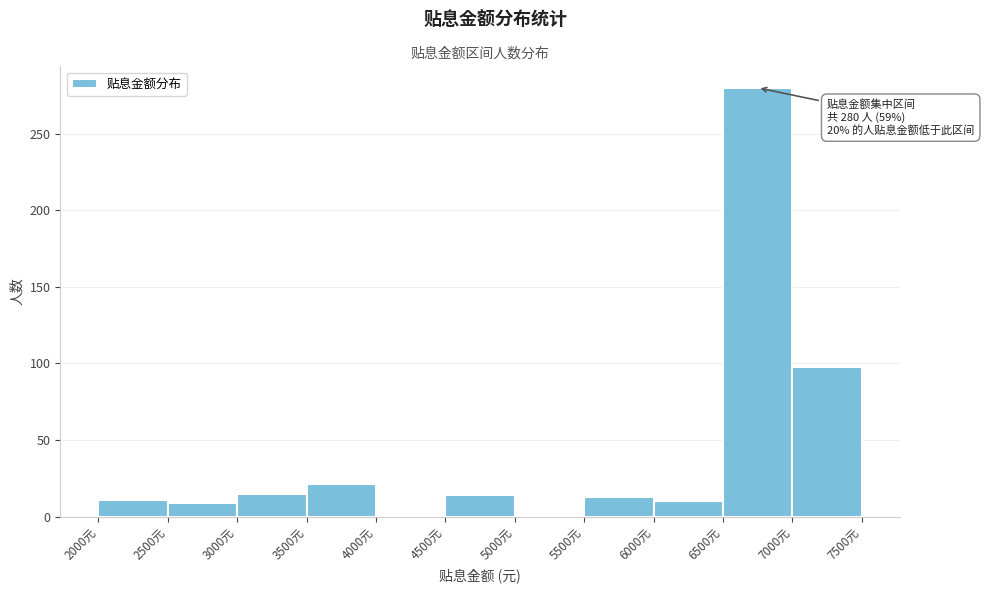

Which range on the x-axis has the tallest bar?

6500 to 7000